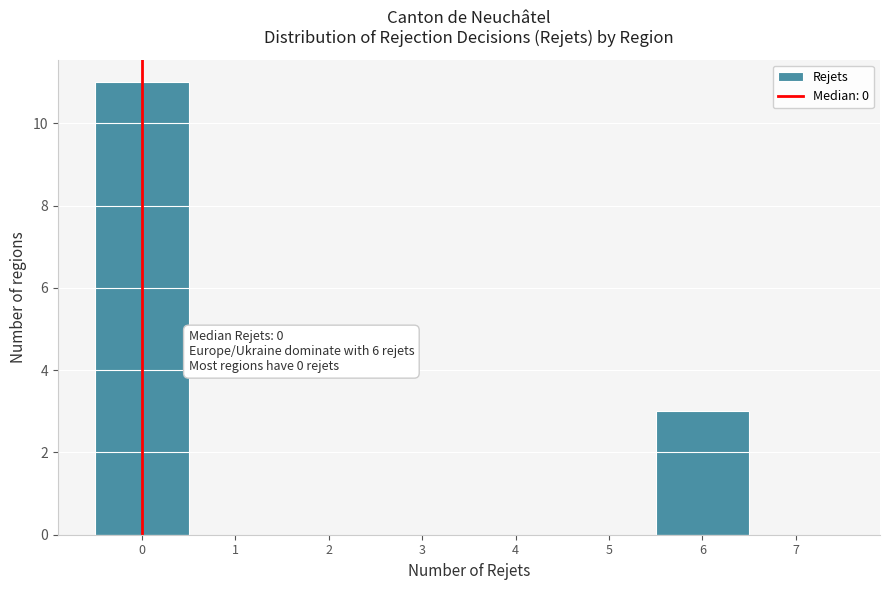

Which range on the x-axis has the tallest bar?

-0.5 to 0.5